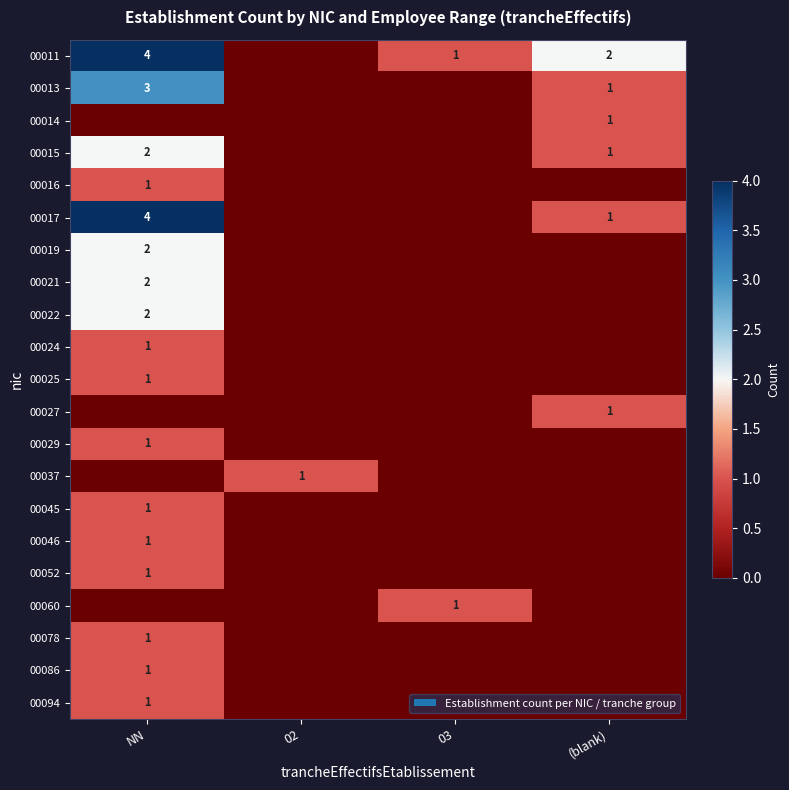

Which label corresponds to the largest value in the chart?

NN